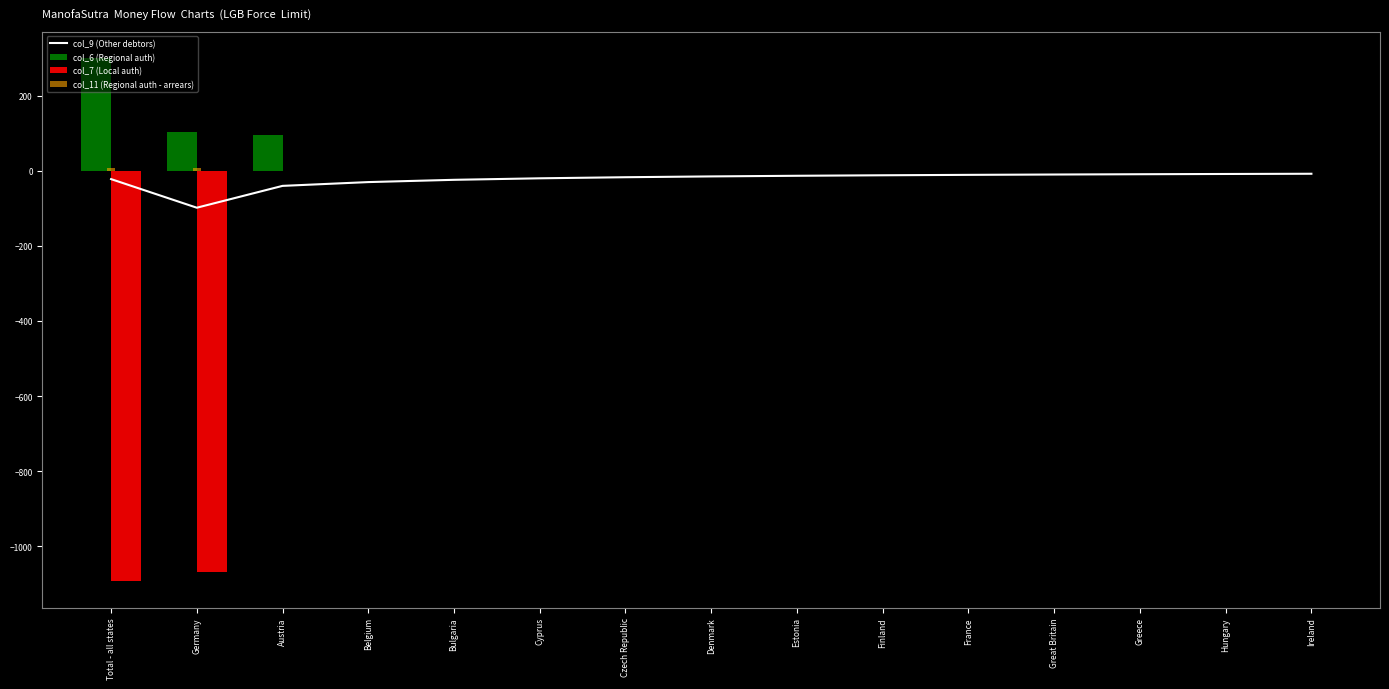

At which category is the sum across all series the highest?

Austria